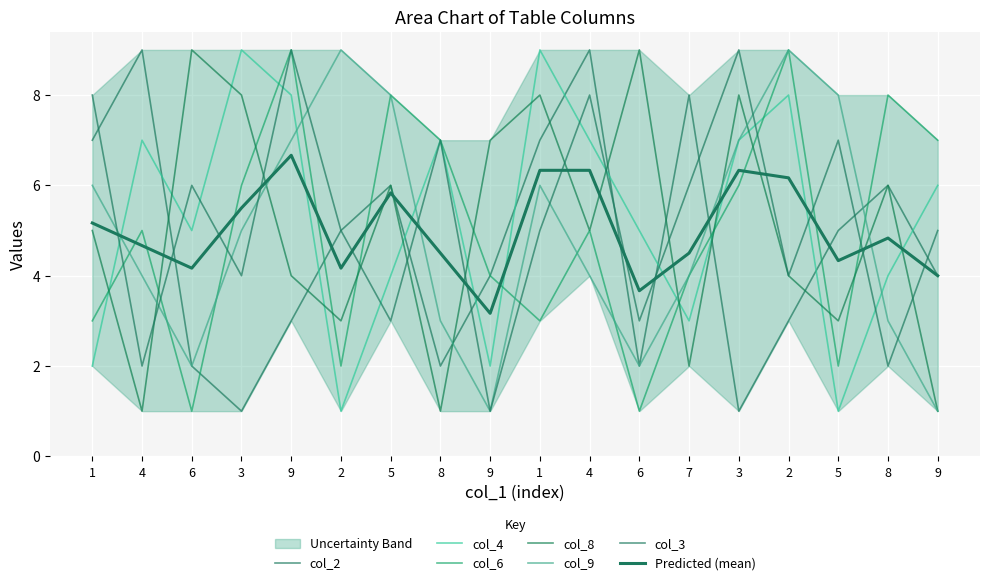

Reading right to left, what are all the values shown in this chart?

col_2: 4	6	5	3	1	8	2	9	7	4	2	6	5	3	1	2	9	7
col_4: 6	4	1	8	7	3	5	7	9	2	7	4	1	8	9	5	7	2
col_6: 7	8	2	9	6	4	1	5	3	4	7	8	2	9	6	1	5	3
col_8: 1	6	3	4	8	2	9	5	8	7	1	6	3	4	8	9	1	5
col_9: 1	3	8	9	7	4	2	4	6	1	3	8	9	7	5	2	4	6
col_3: 5	2	7	4	9	6	3	8	5	1	7	3	5	9	4	6	2	8